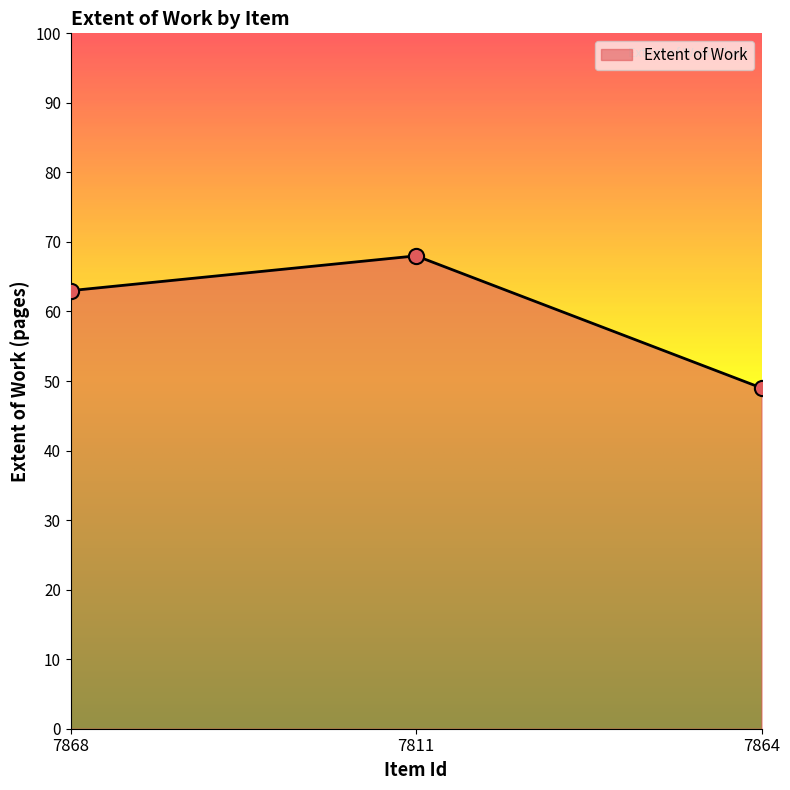

What is the ratio of the value at 7864 to the value at 7811?

0.7